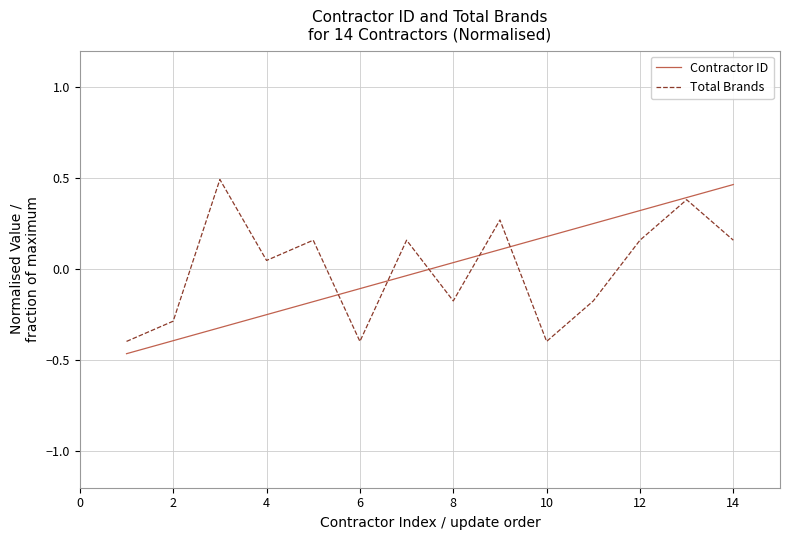

True or false: Contractor ID has more than 0 points higher than both neighbors.

False